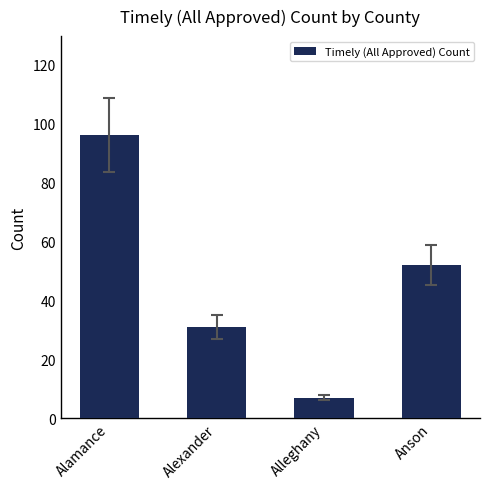

What is the sum of the values at Alamance and Alleghany?

103